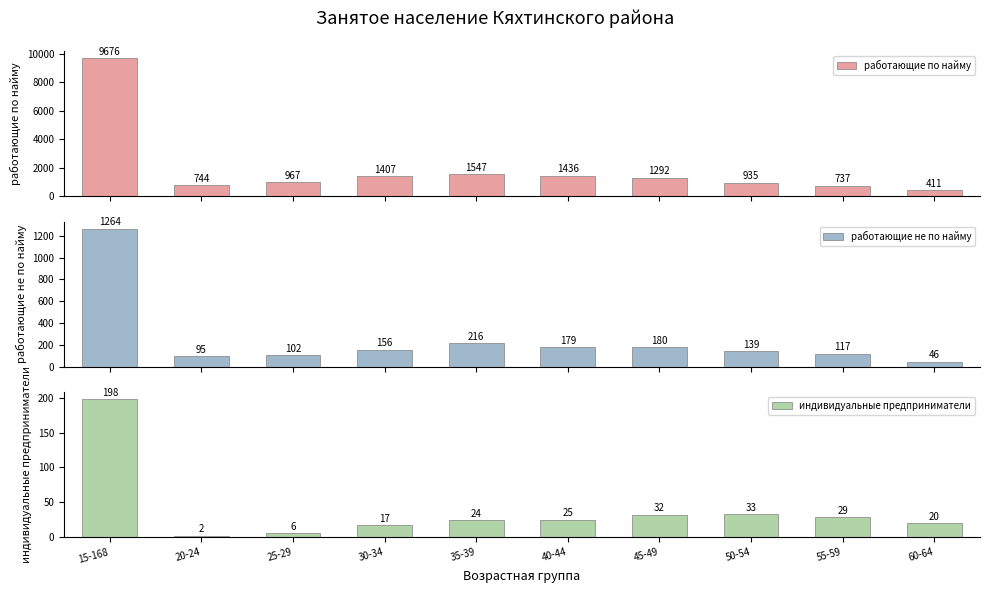

What position from the left is 50-54?

8